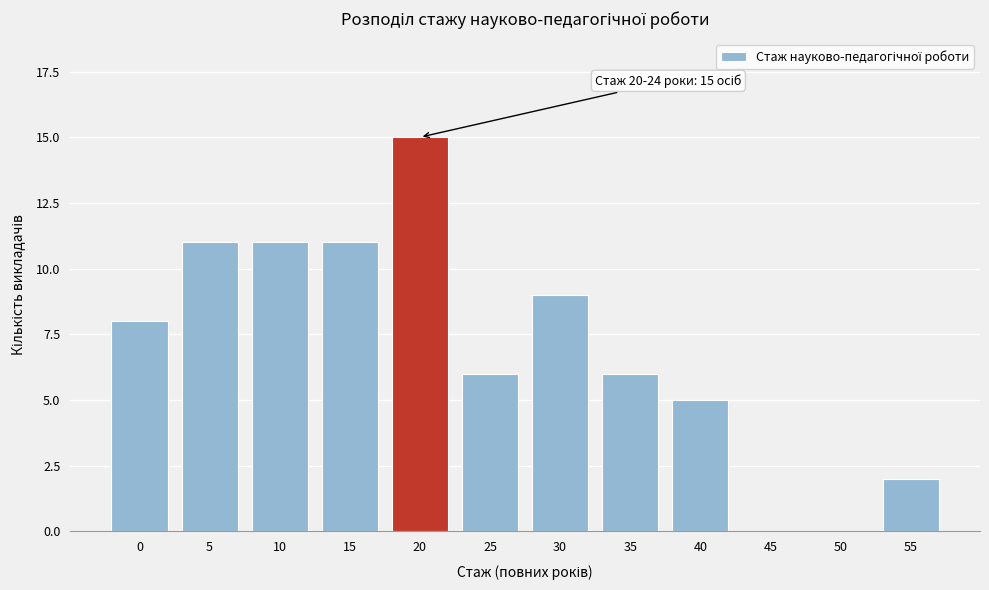

Reading left to right, transcribe all the data shown in this chart.

0=8	5=11	10=11	15=11	20=15	25=6	30=9	35=6	40=5	45=0	50=0	55=2